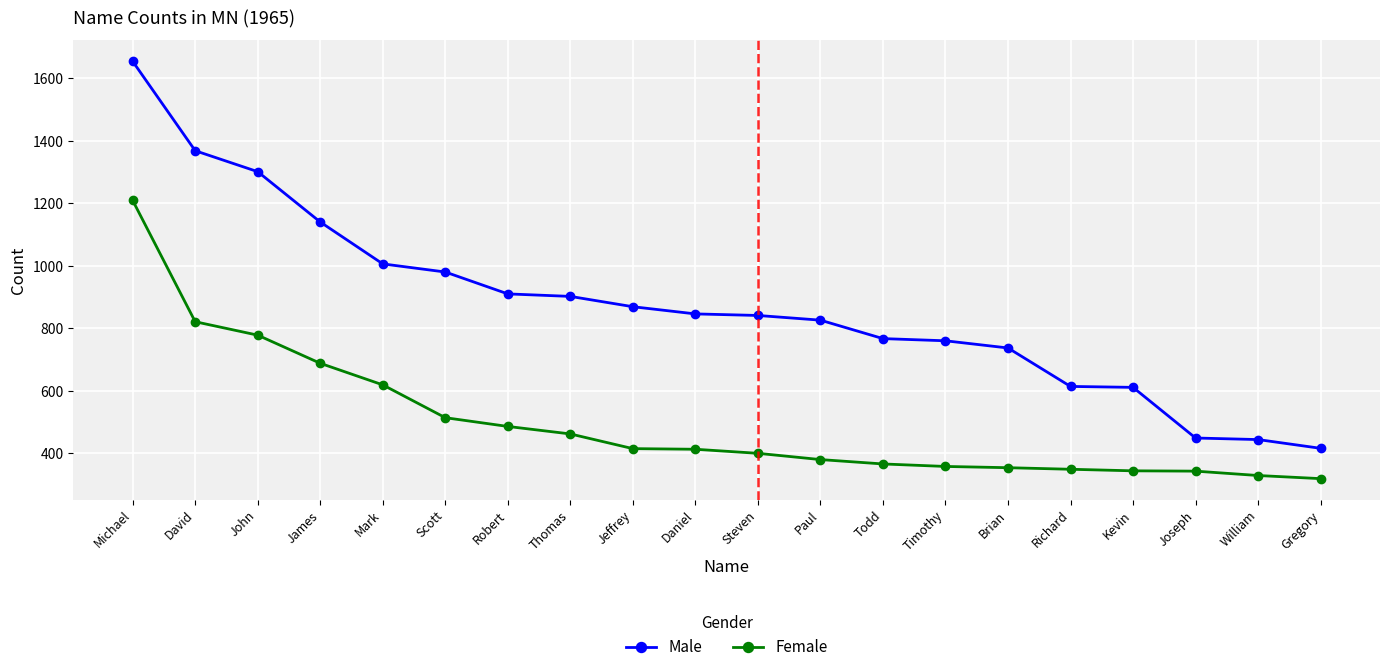

What is the average value of the Female series?

497